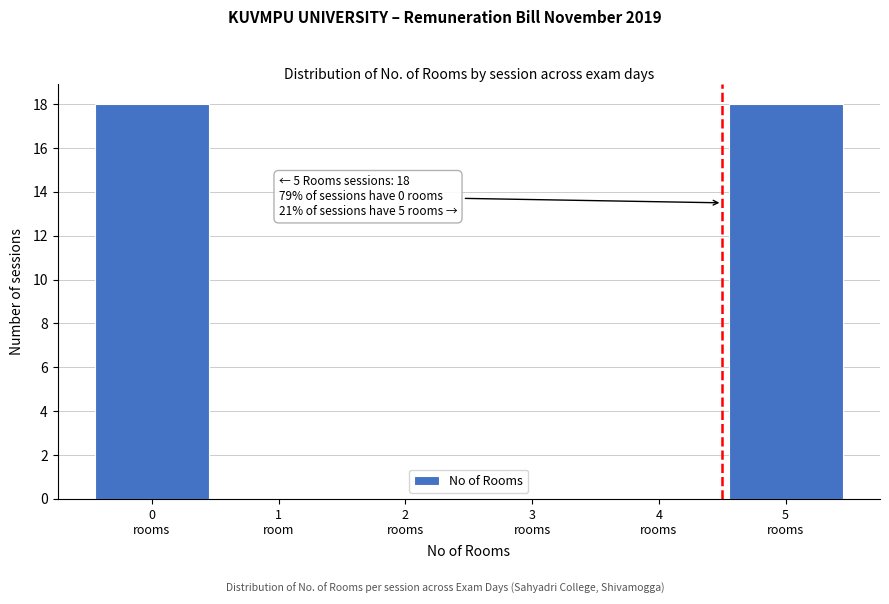

What is the sum of all values?

36